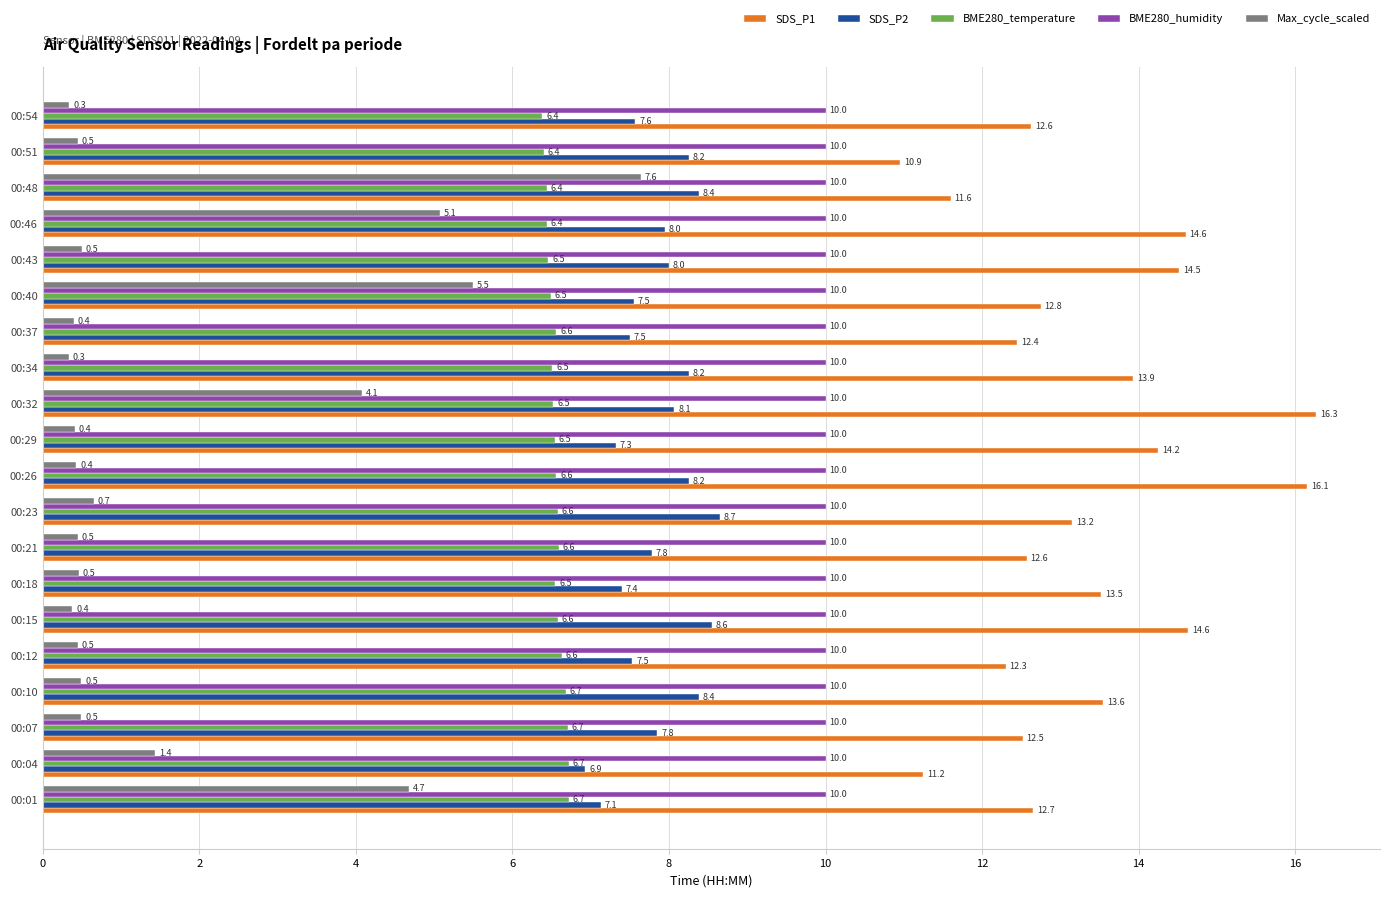

The value of Max_cycle_scaled at 00:26 is 0.4. True or false?

True